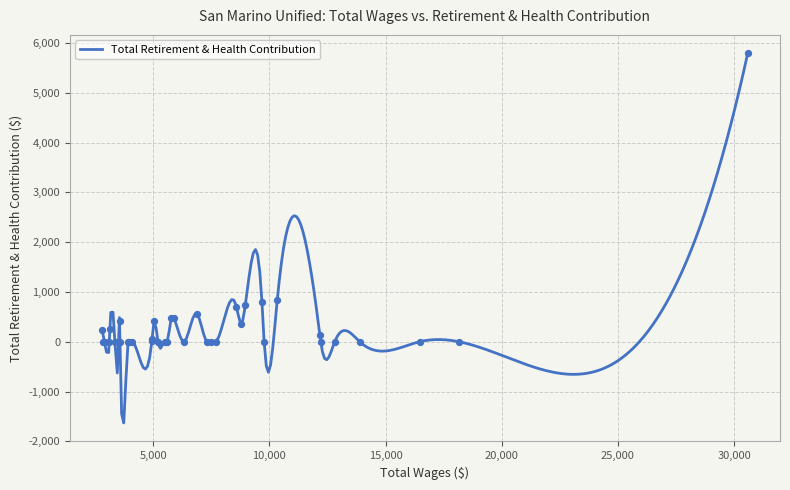

What is the change in value from 4950.0 to 3561.0?

+316